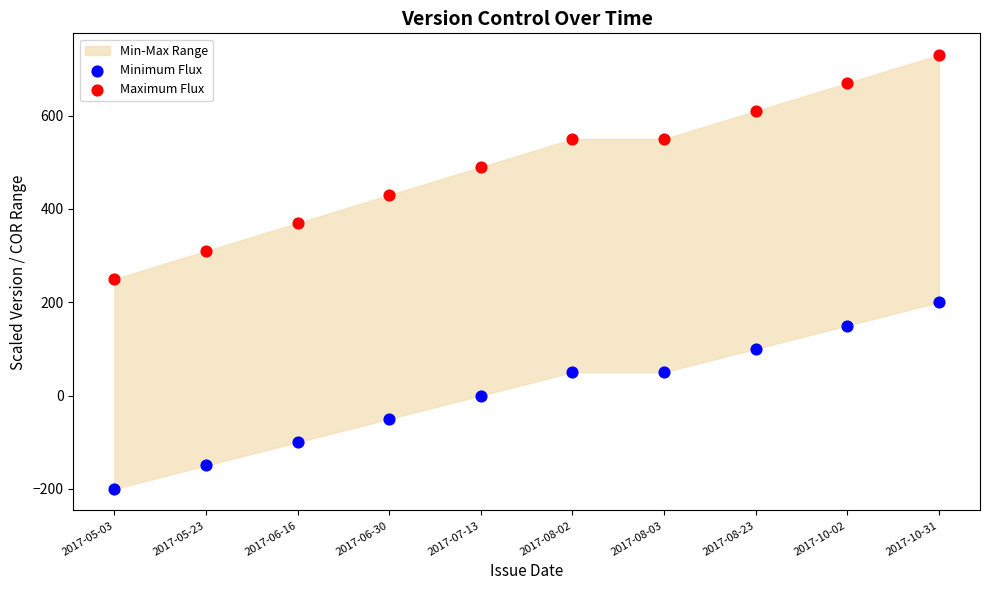

Across all data points, what is the range of Y values (max minus min)?

930